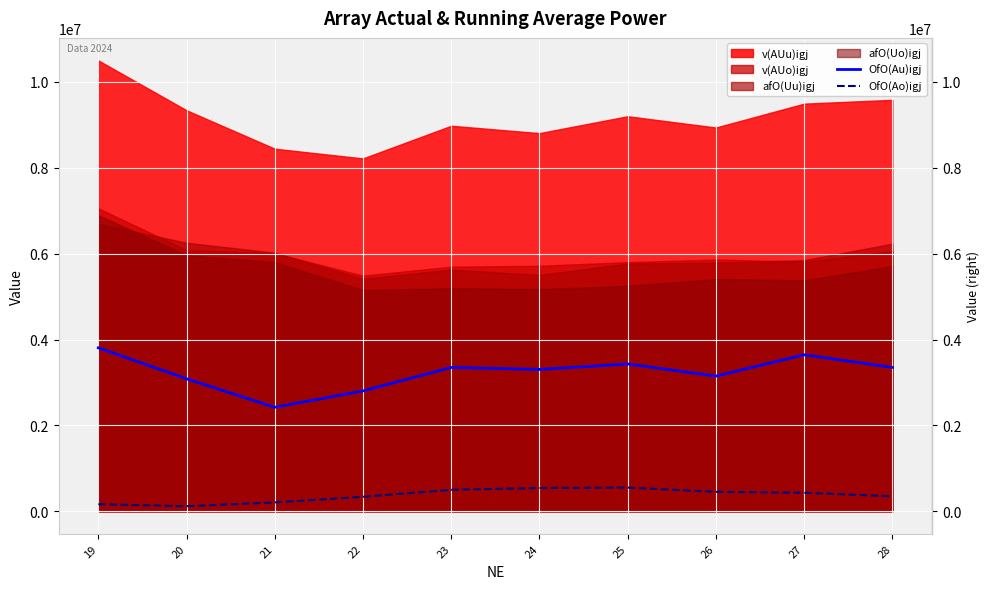

How many data points in OfO(Au)igj are above 3350777?

4